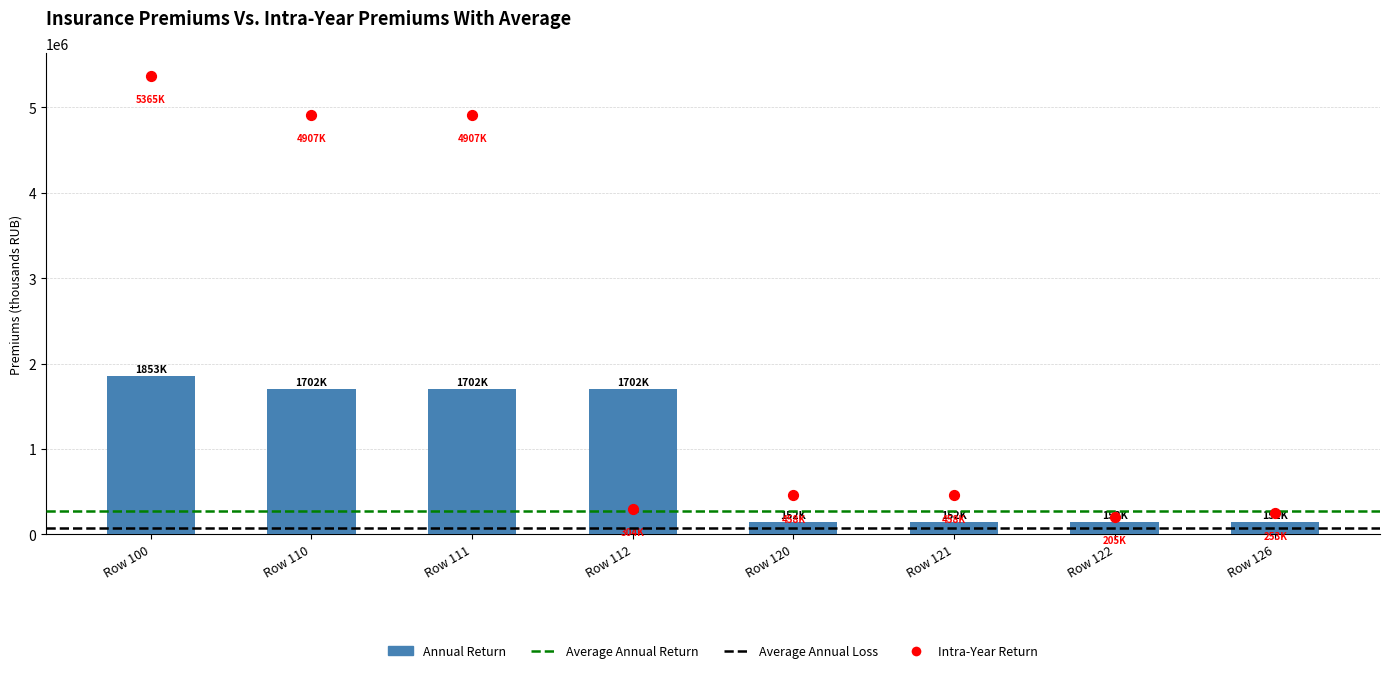

Which series reaches the maximum Y coordinate?

Intra-Year Return